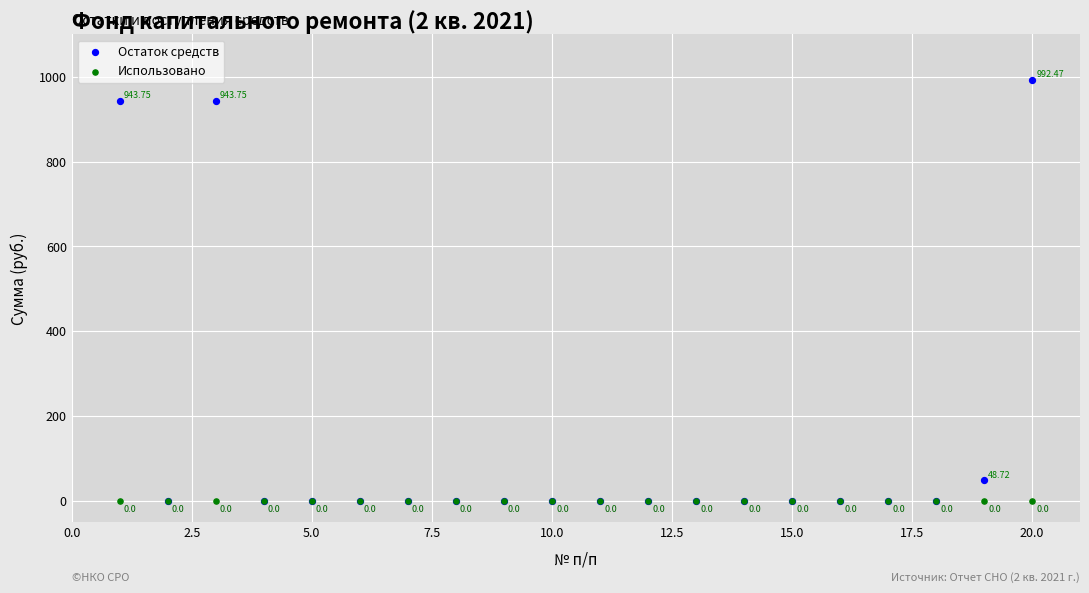

Which series contains the highest Y value?

Остаток средств